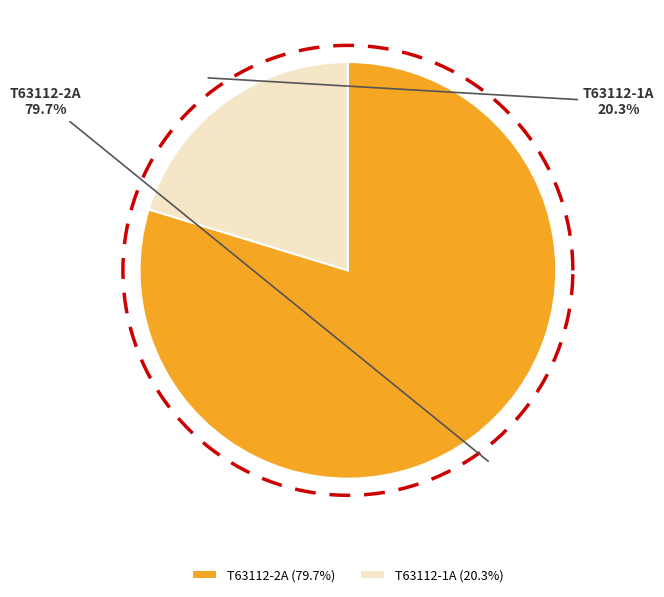

How many slices are in this pie chart?

2